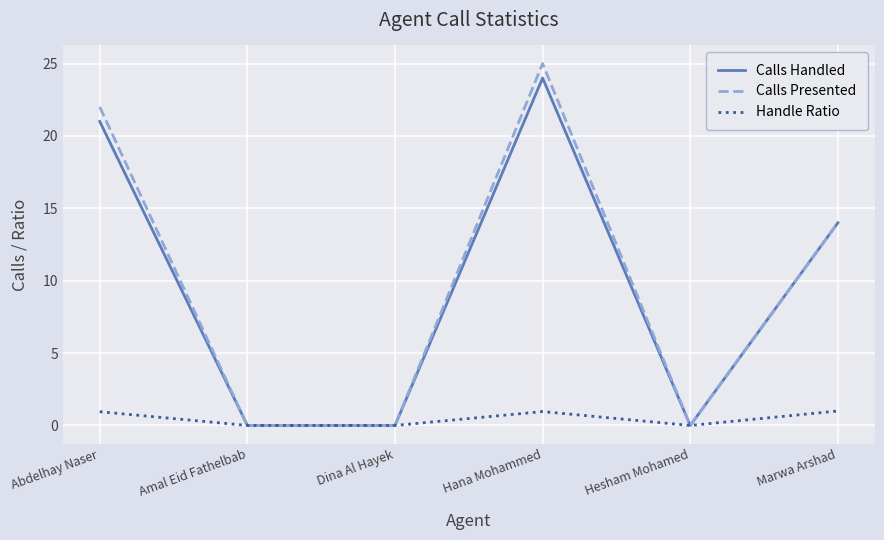

What are all the series names shown in the legend?

Calls Handled, Calls Presented, Handle Ratio